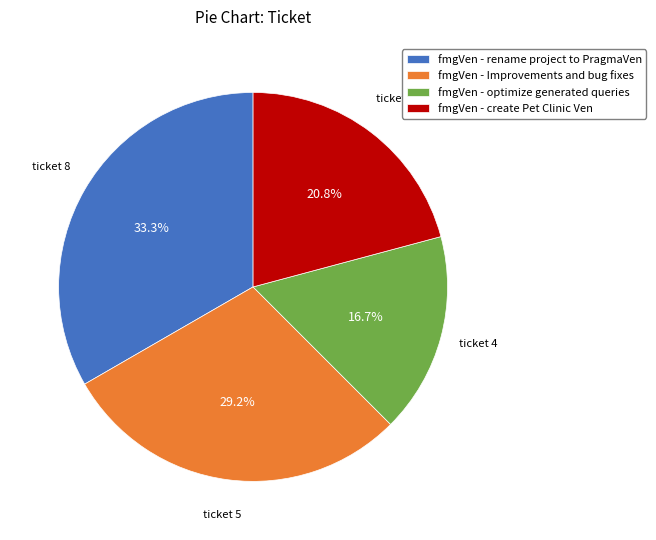

Do fmgVen - rename project to PragmaVen and fmgVen - Improvements and bug fixes together represent more than half of the pie?

Yes